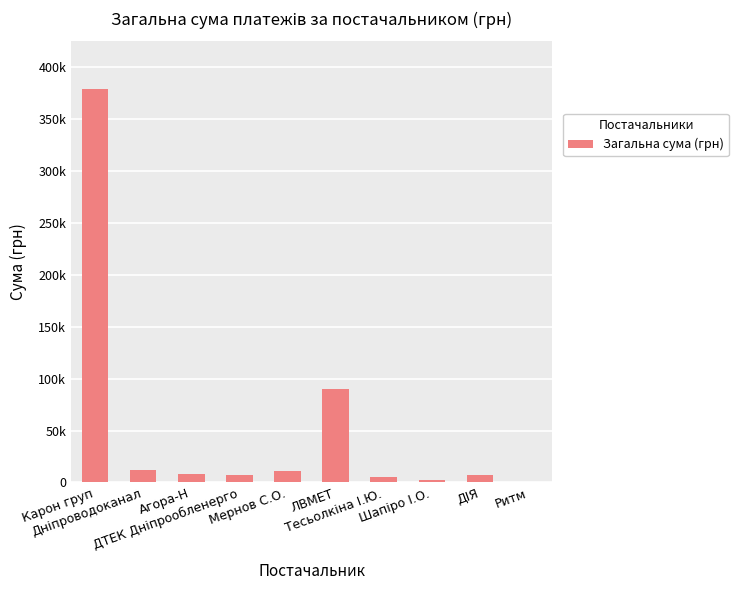

Are the bars horizontal?

No